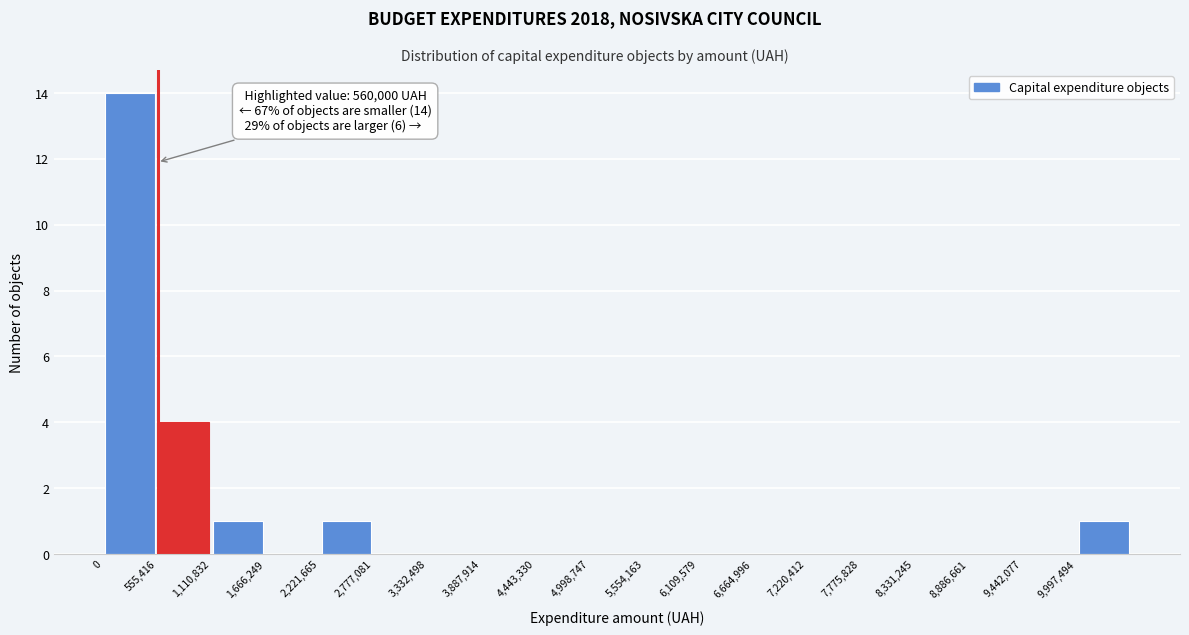

Which range on the x-axis has the tallest bar?

0 to 600000